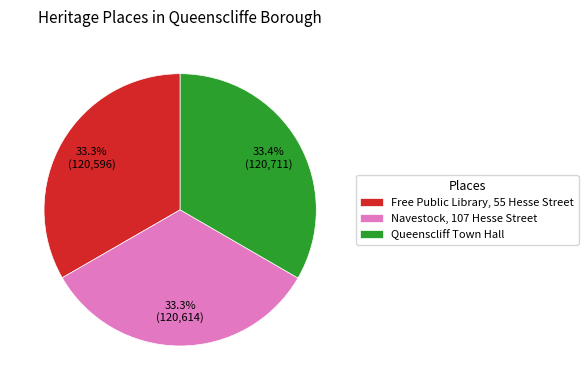

Combined, do Navestock, 107 Hesse Street and Free Public Library, 55 Hesse Street account for over 50%?

Yes